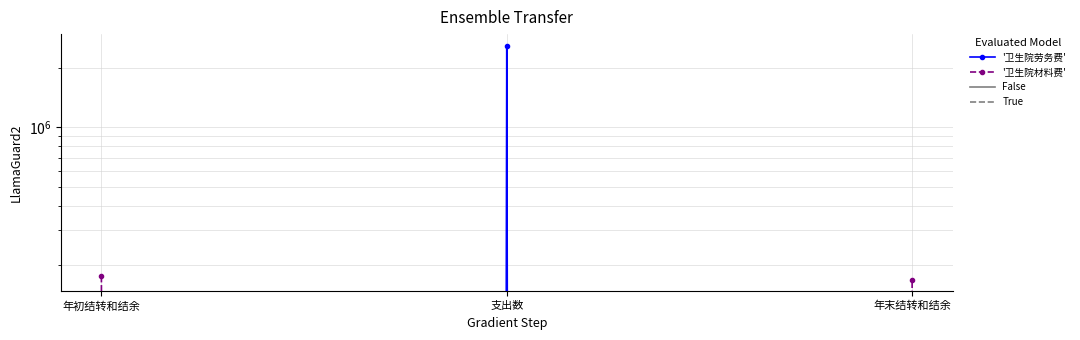

What position from the right is 年初结转和结余?

3